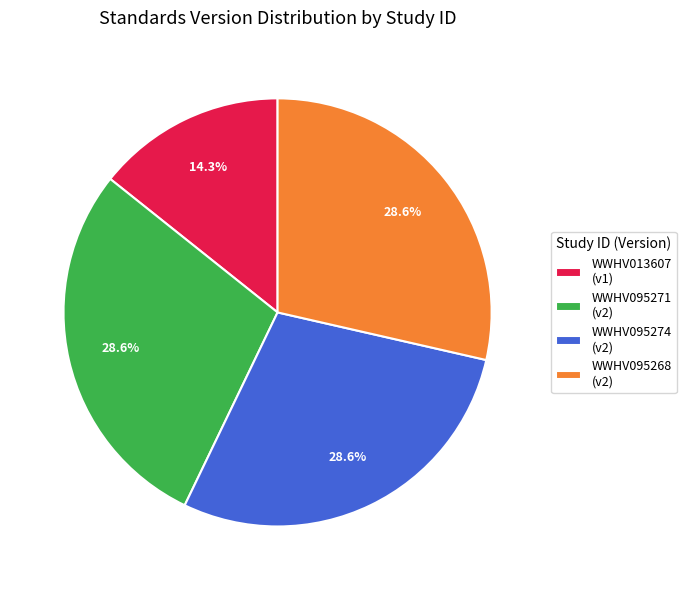

The WWHV013607 slice represents 14% of the pie. True or false?

True